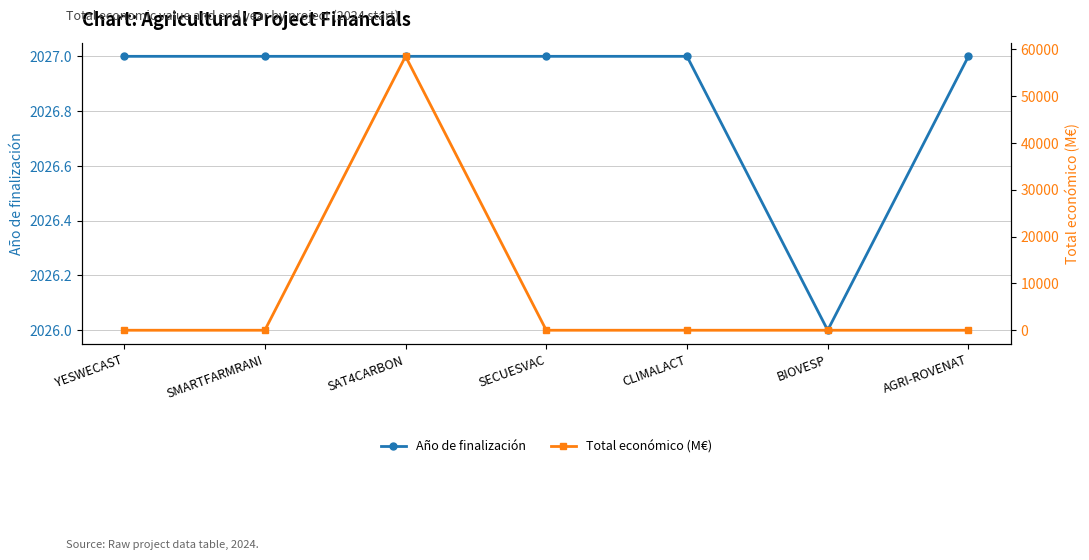

Which series has the widest spread of values?

Total económico (M€)